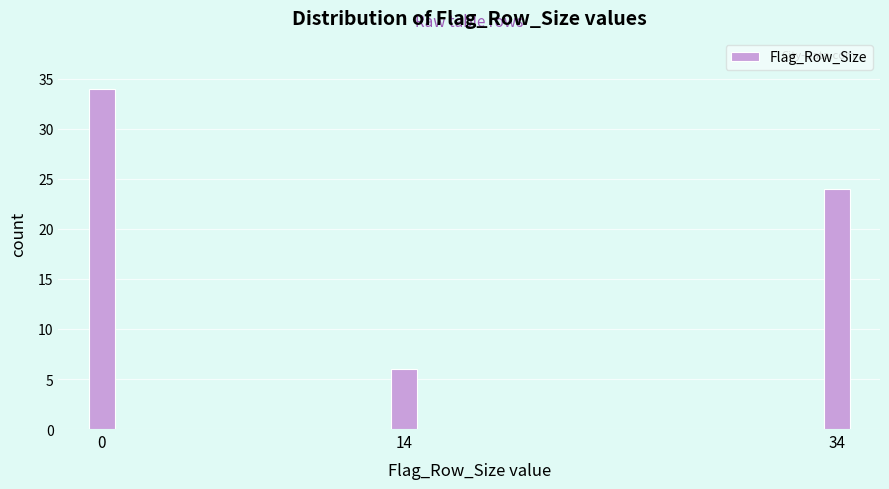

Reading right to left, extract all data points from this chart.

34=24	14=6	0=34